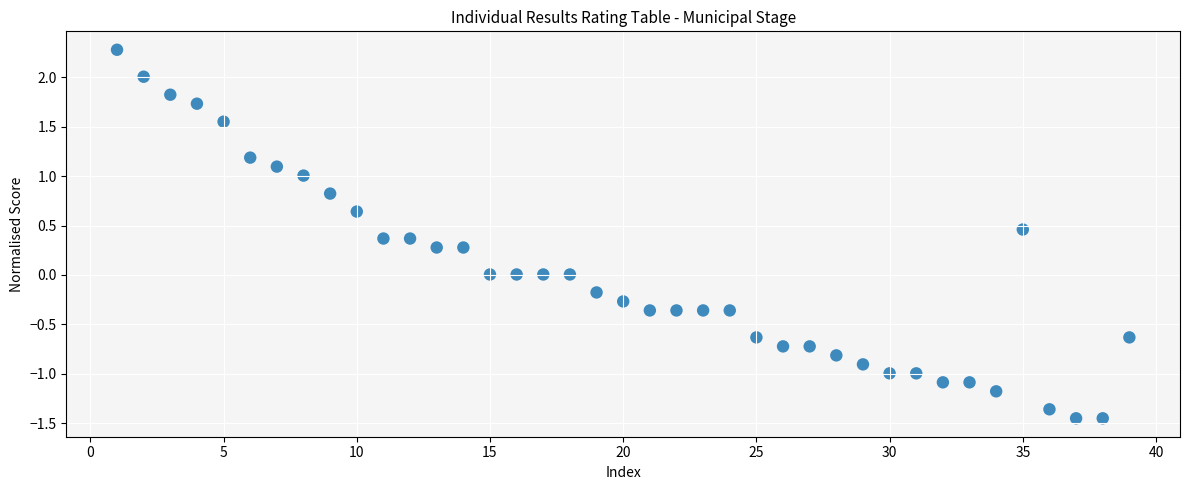

What is the range of X values (max minus min)?

38.0